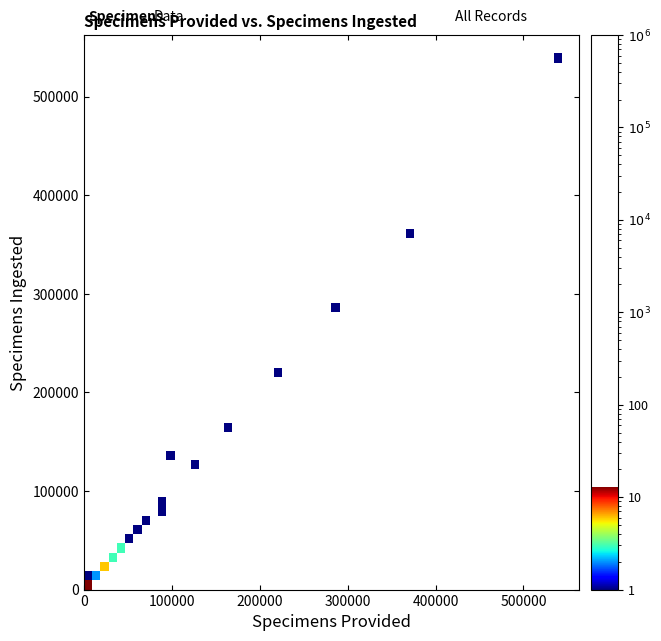

What Y value in the scatter plot is closest to 267976?

282491